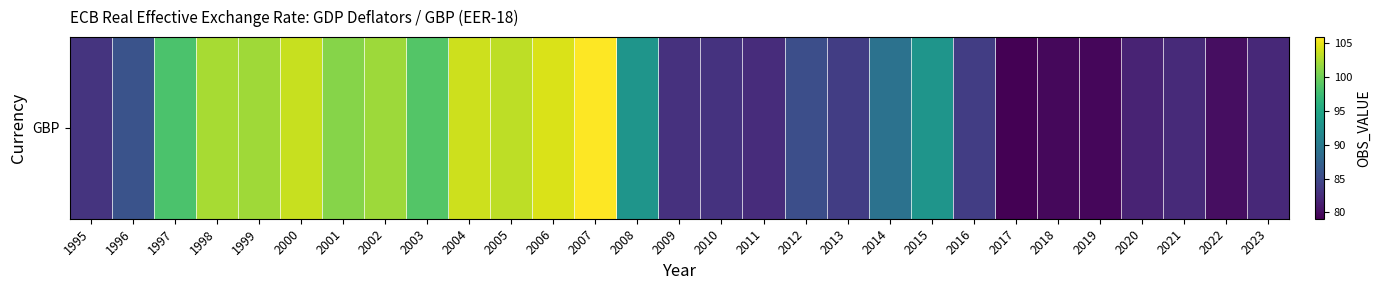

What is the greatest value displayed?

105.8